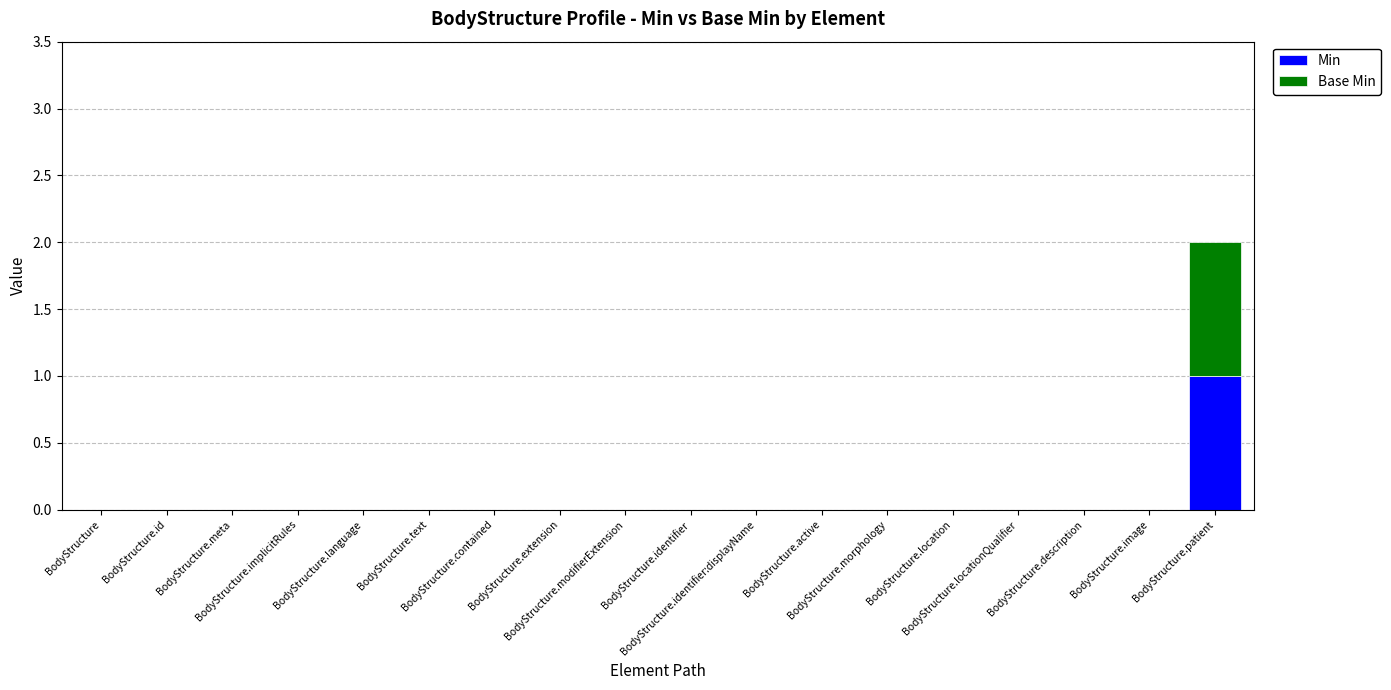

Are the bars grouped side by side (vs. stacked)?

No